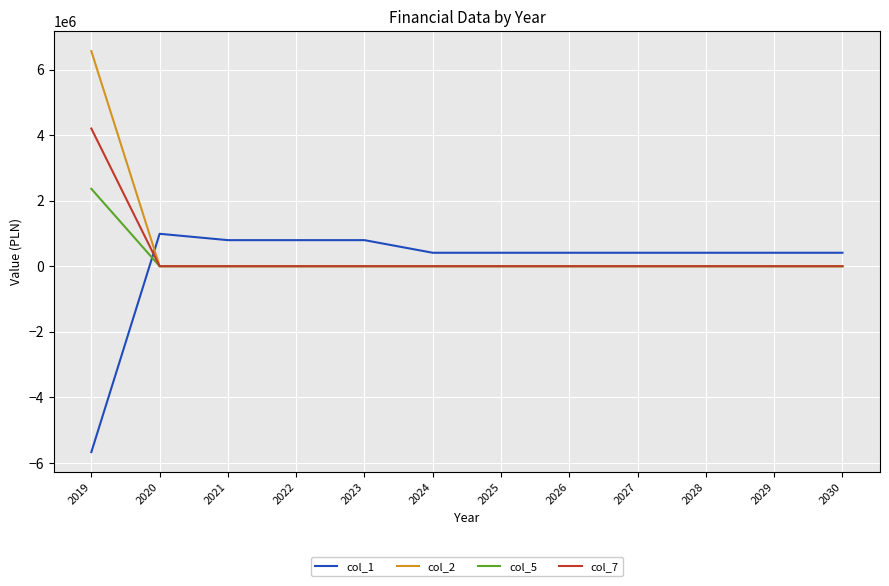

List the series in order of their peak value, lowest first.

col_1, col_5, col_7, col_2